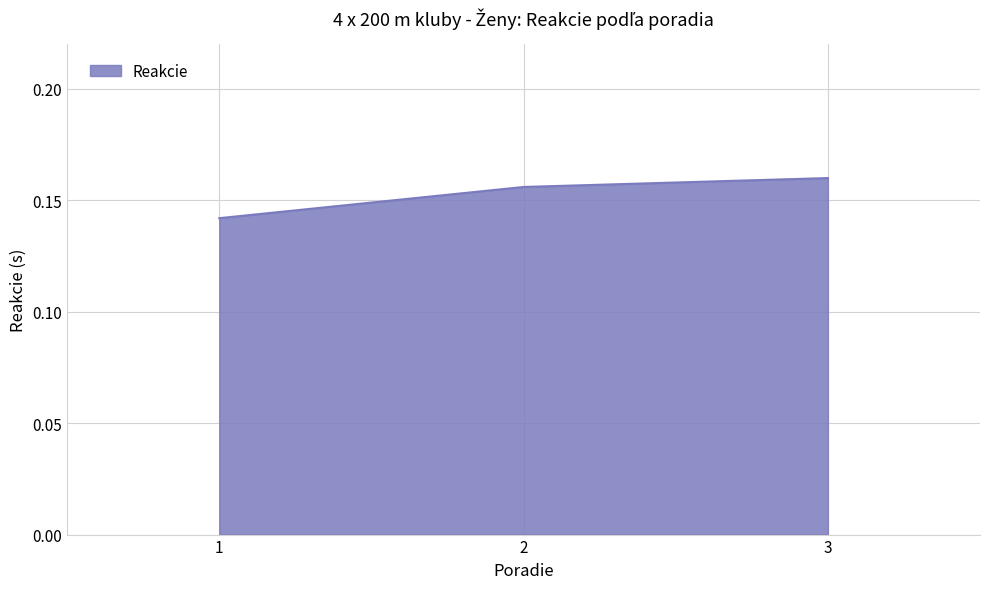

Does the chart have visible grid lines?

Yes